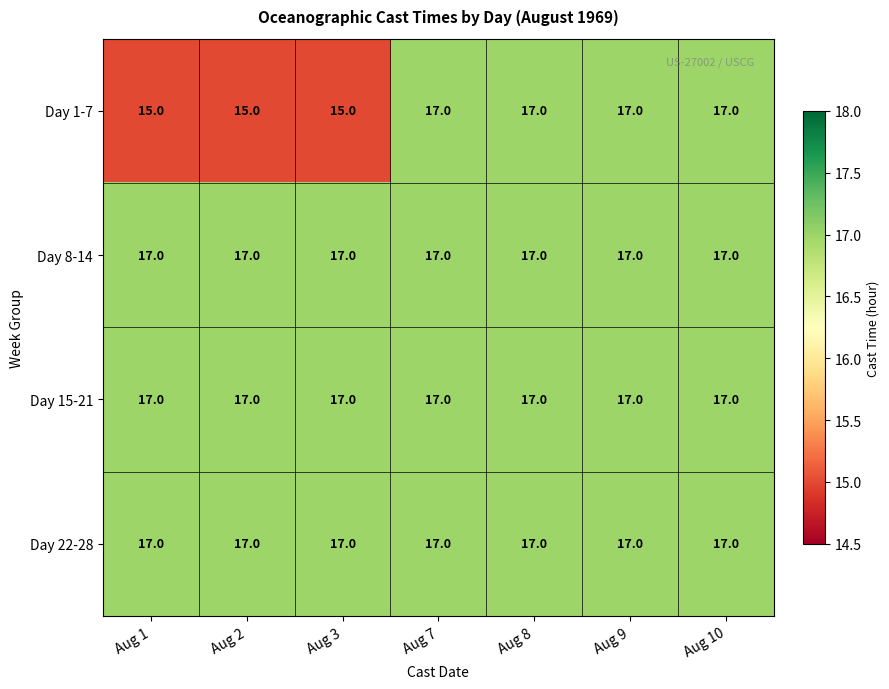

Reading left to right, transcribe all the data shown in this chart.

Day 1-7: 15	15	15	17	17	17	17
Day 8-14: 17	17	17	17	17	17	17
Day 15-21: 17	17	17	17	17	17	17
Day 22-28: 17	17	17	17	17	17	17